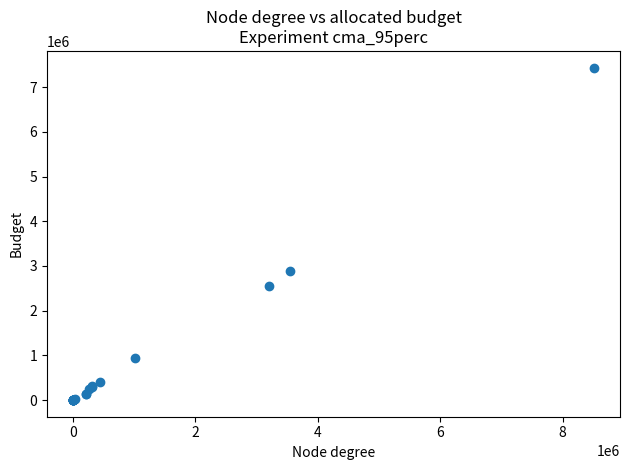

What Y value in the scatter plot is closest to 3718052?

2881703